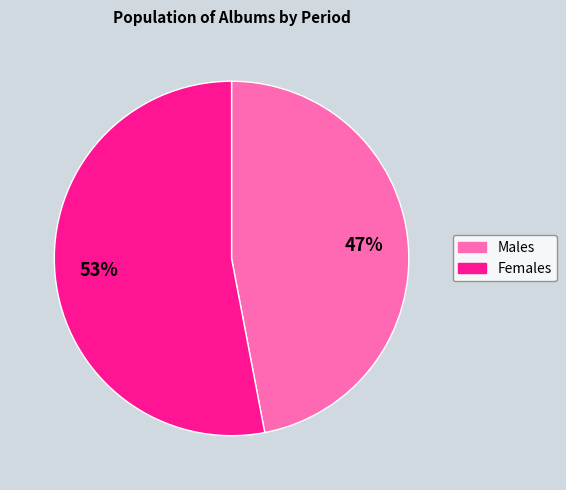

Count the number of slices in the pie.

2